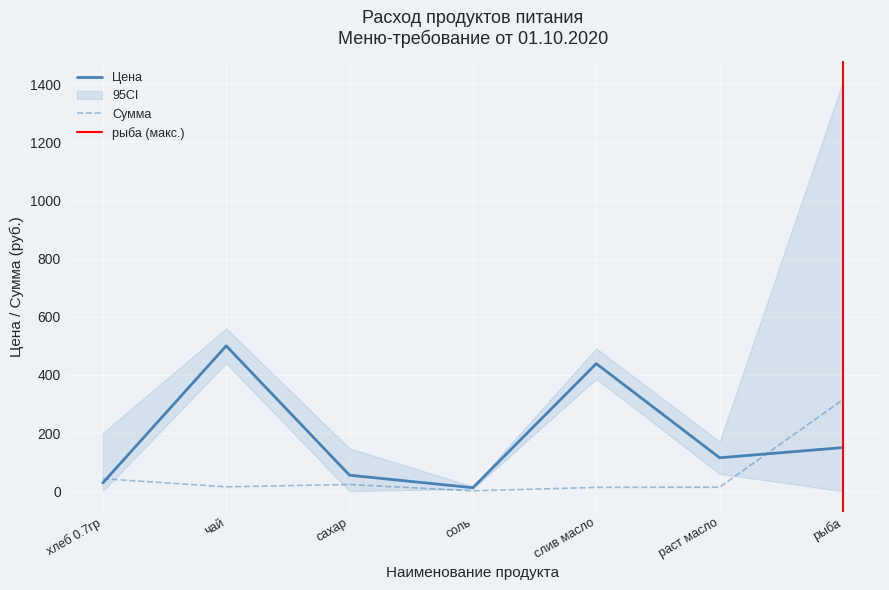

Is this an area chart (filled region under the line)?

No